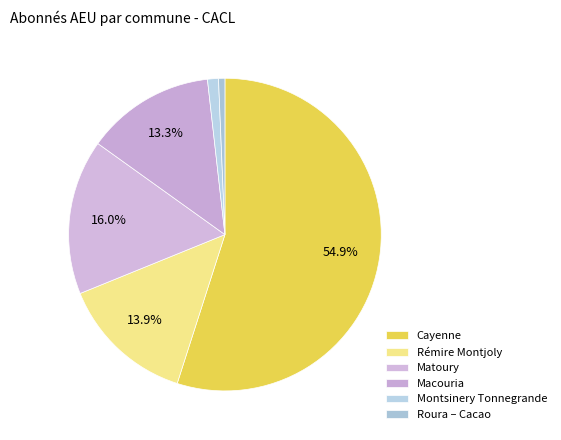

To the nearest percent, what percentage of the pie is Cayenne?

55%